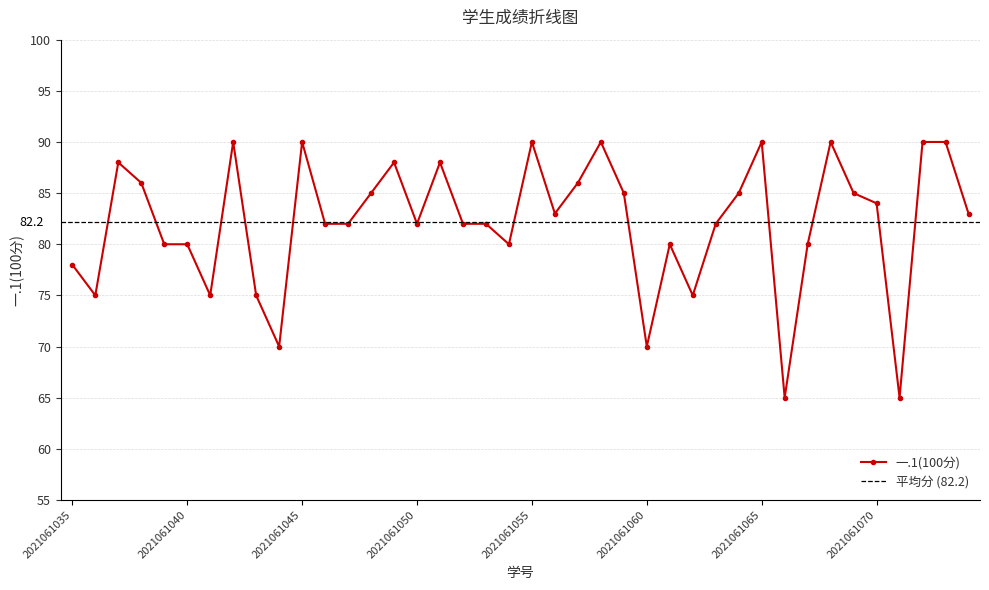

How many data points does each series have?

40